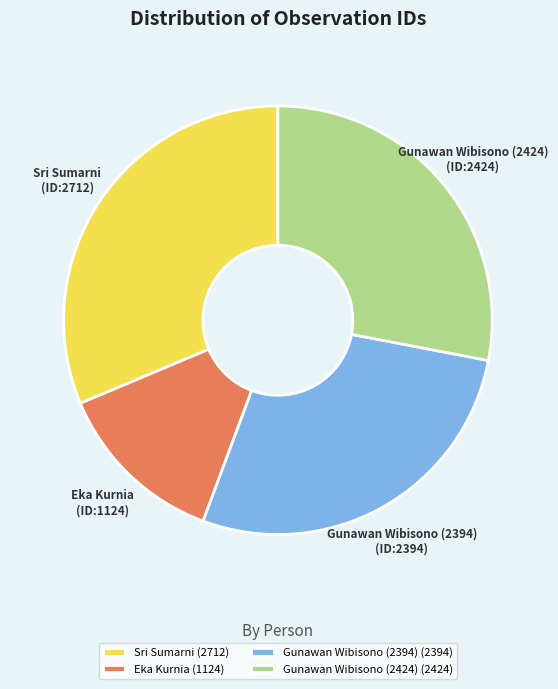

Is there a majority slice in this chart?

No